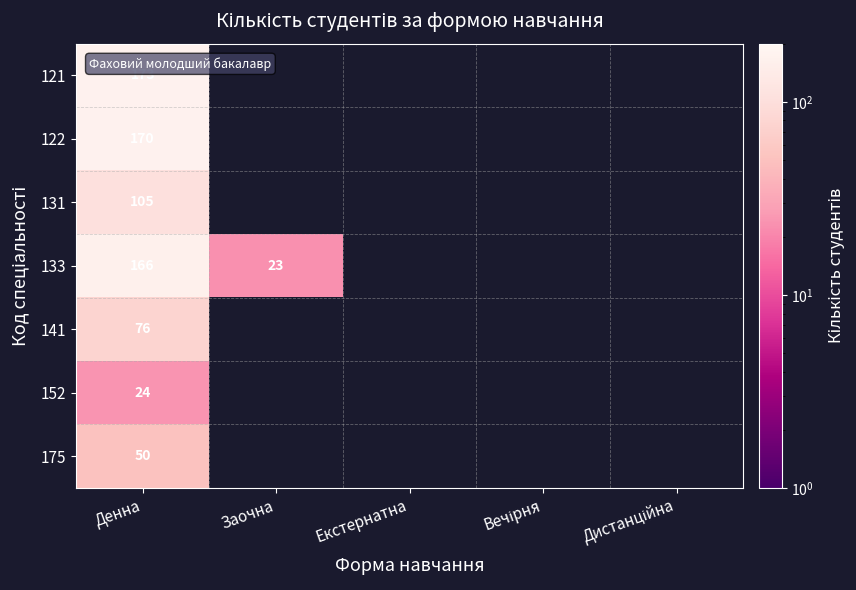

Between Заочна and Дистанційна, which is larger?

Дистанційна